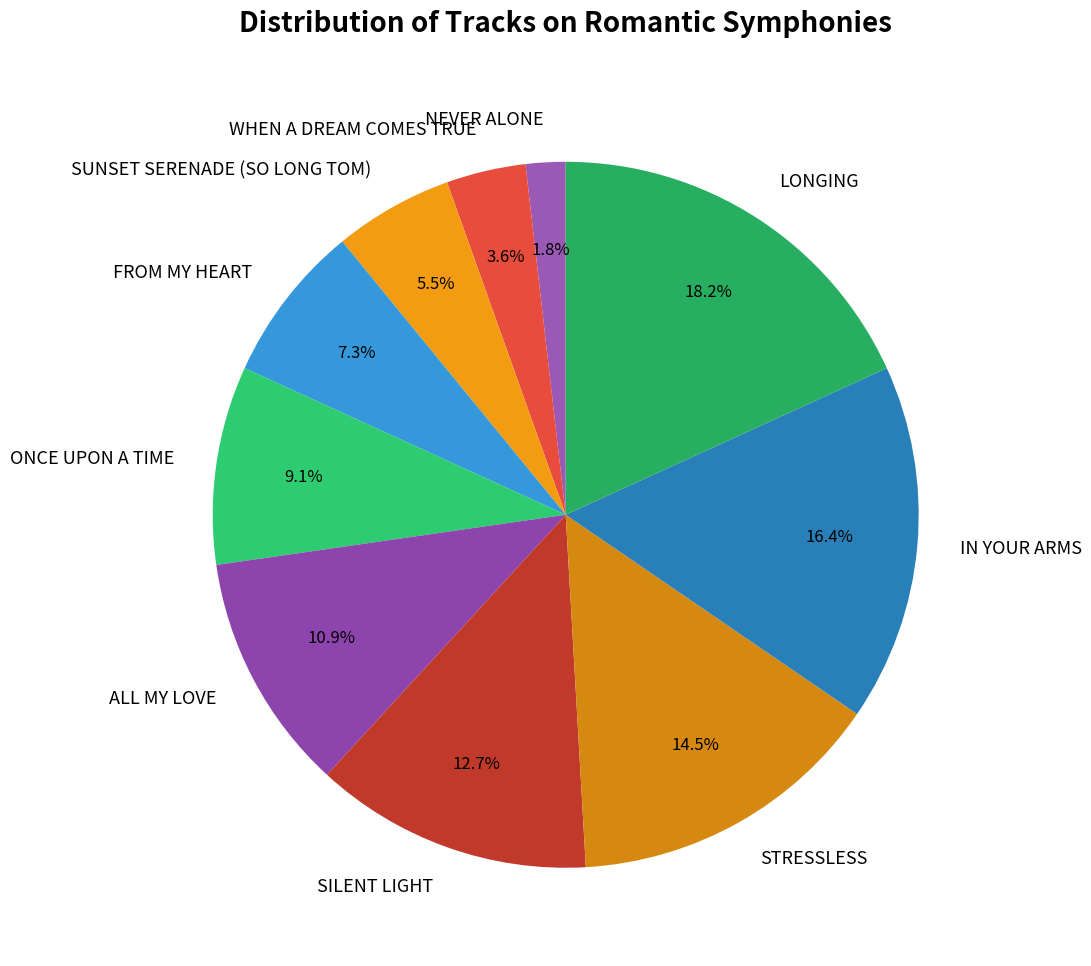

Is there a majority slice in this chart?

No